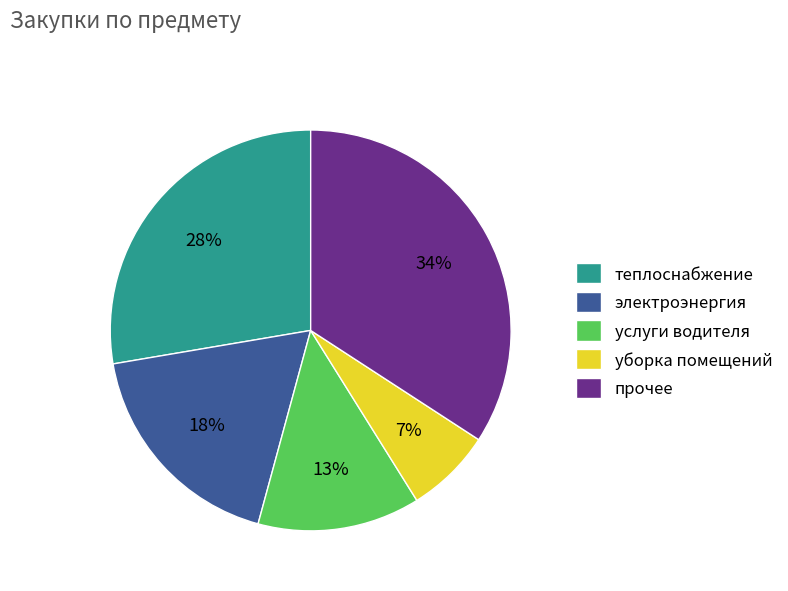

To the nearest percent, what portion does электроэнергия represent?

18%